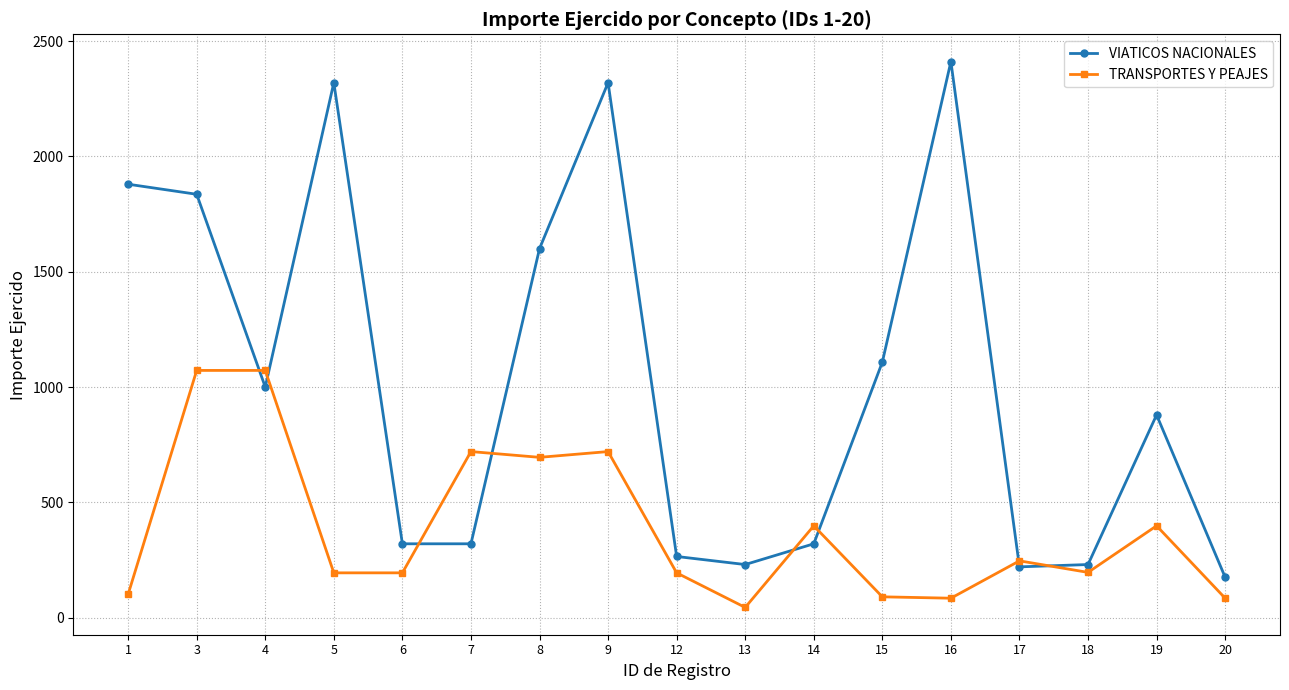

Between 19 and 20, which series saw the biggest shift?

VIATICOS NACIONALES